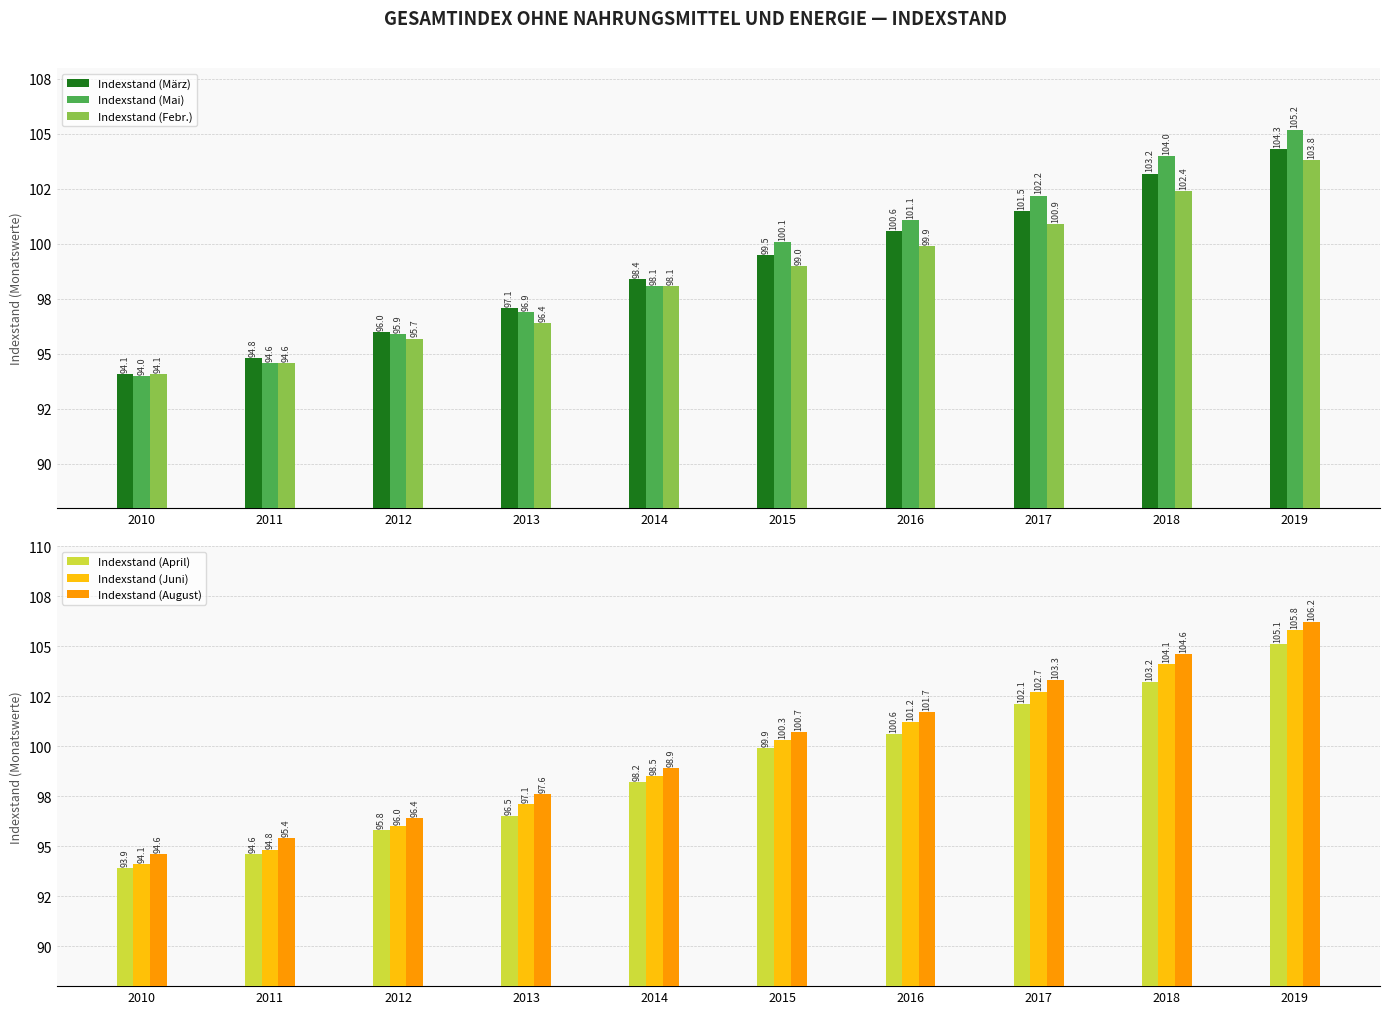

How many categories are shown in the chart?

10